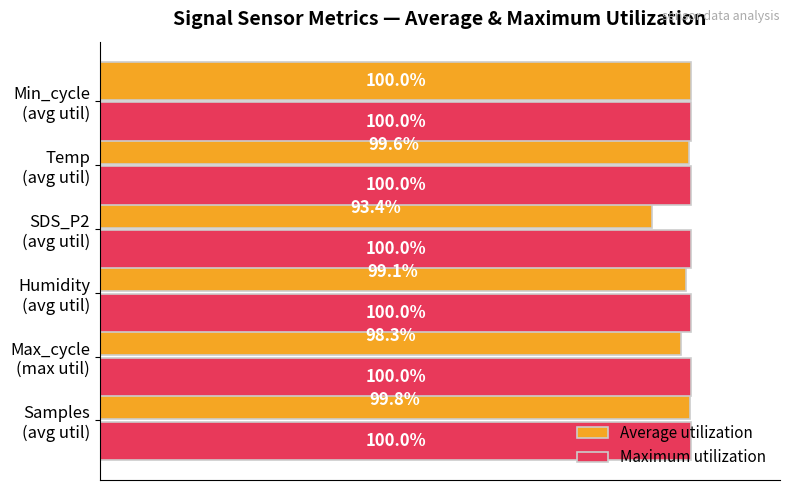

Which series has the largest total across all categories?

Maximum utilization